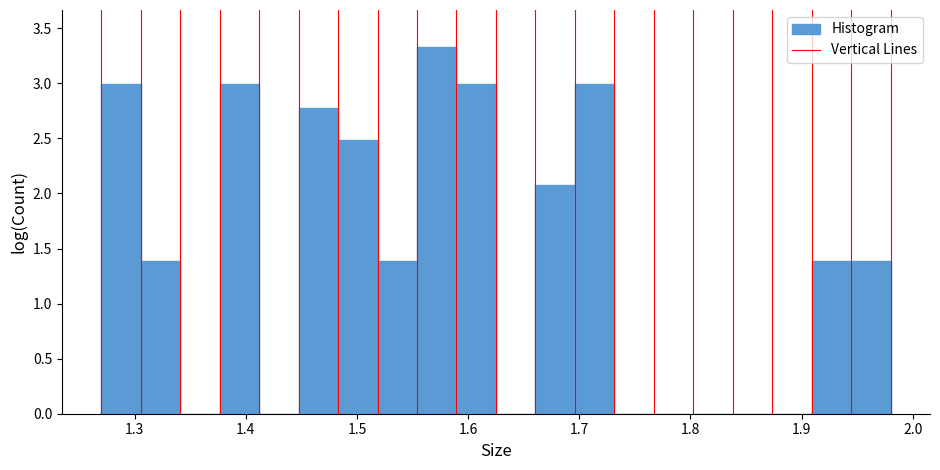

Around what value on the x-axis is the tallest bar? Give the approximate position of its centre, as read against the axis.

1.57